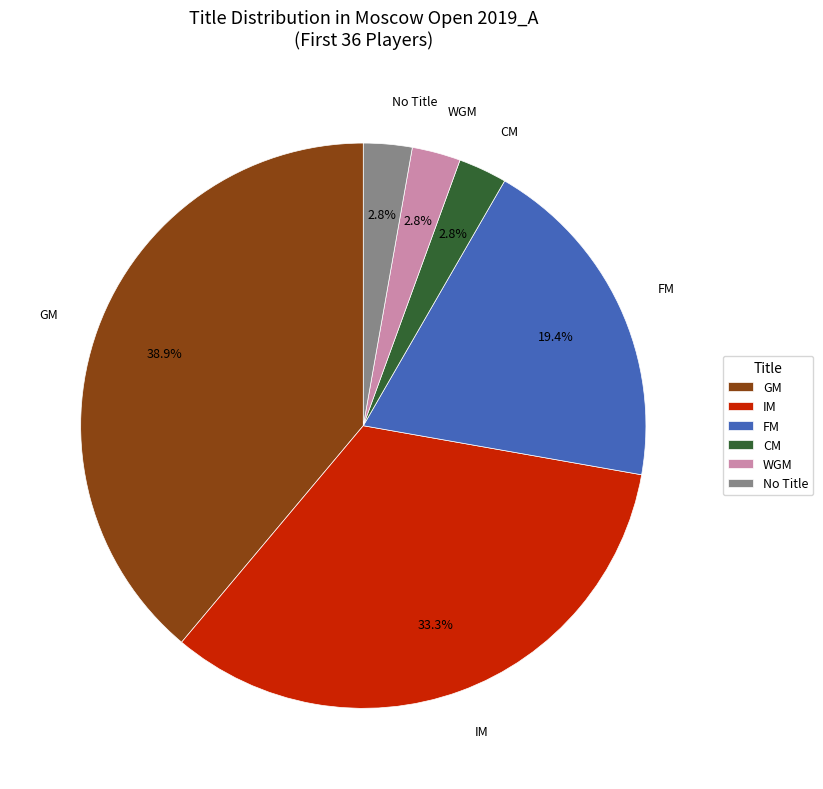

To the nearest percent, what is the difference between the largest and smallest slice percentages?

36%